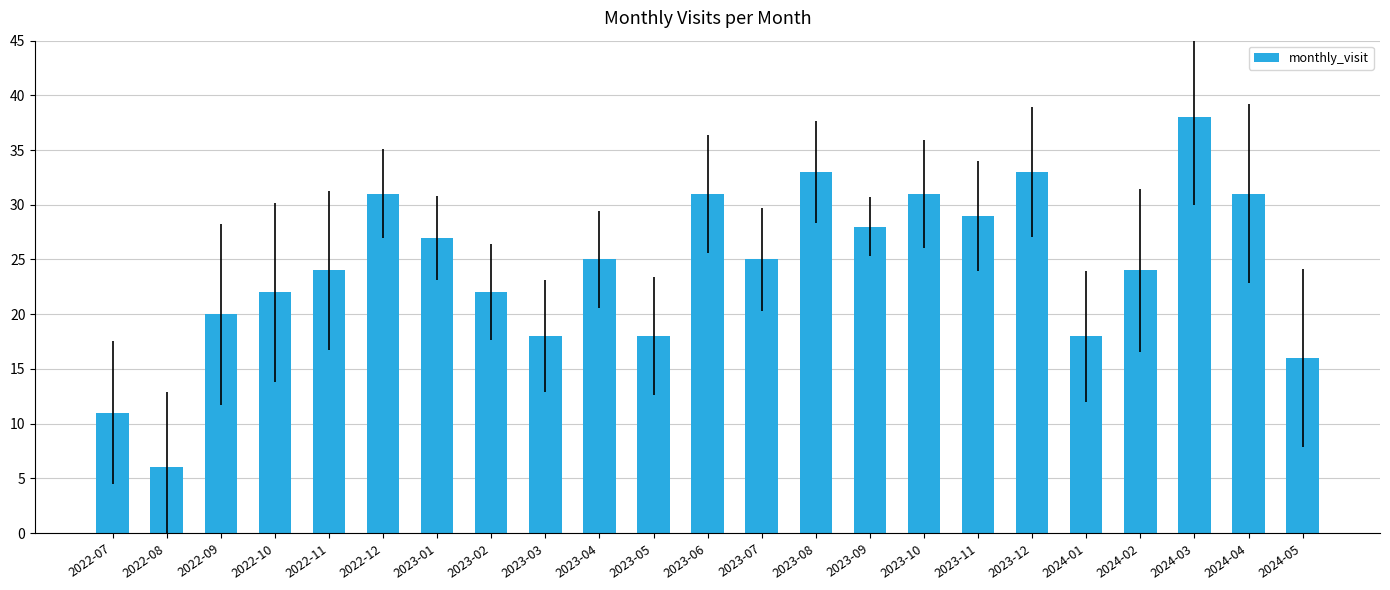

True or false: the data shows 15 at 2024-04.

False